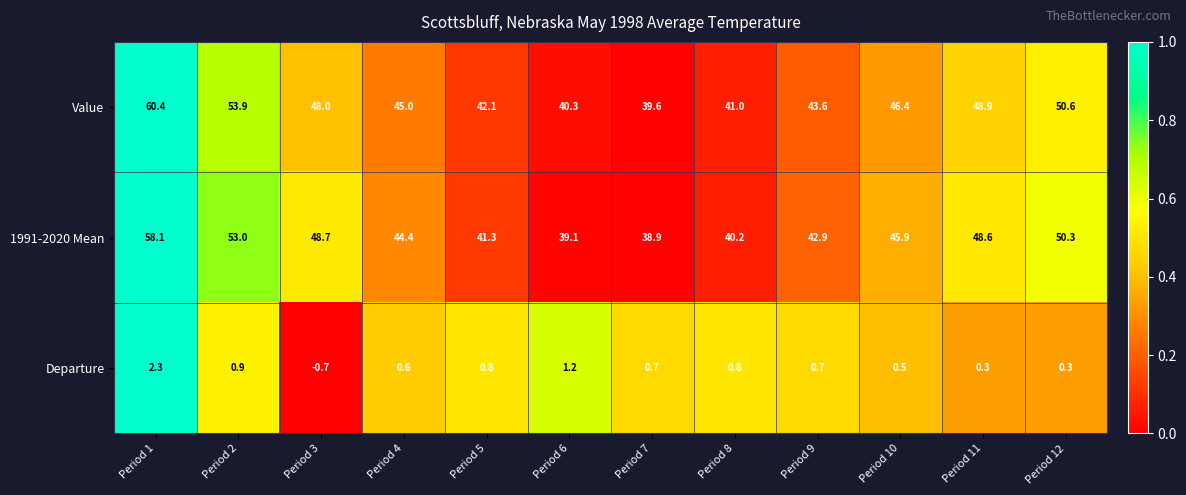

How many distinct data groups are displayed?

3